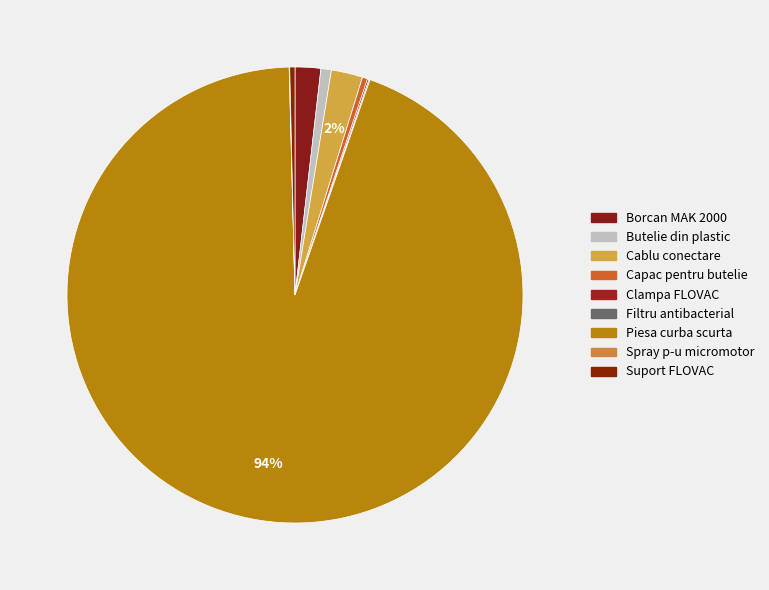

What is the change in value from Filtru antibacterial to Suport FLOVAC?

+400